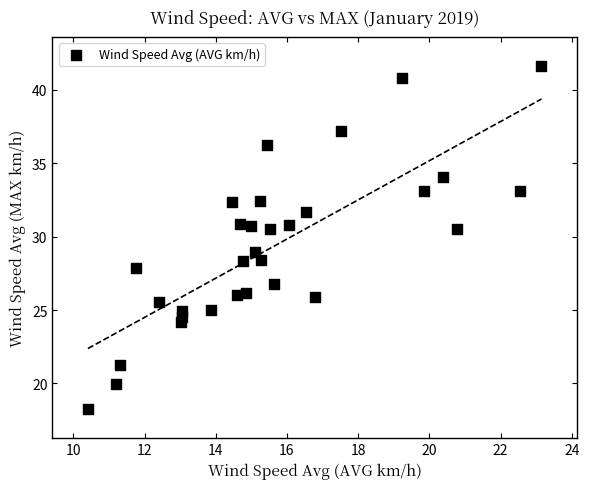

What is the range of X values (max minus min)?

12.7